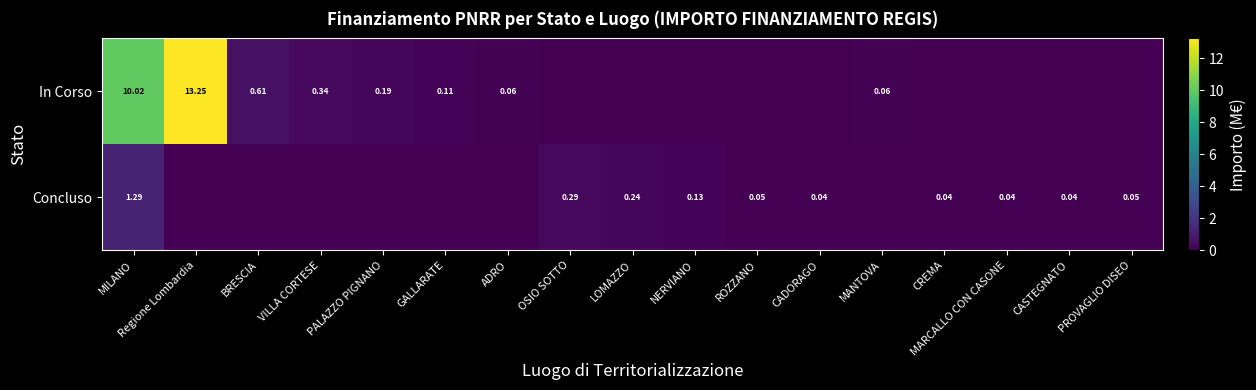

Is the value of In Corso at MANTOVA greater than the value of Concluso at CADORAGO?

Yes